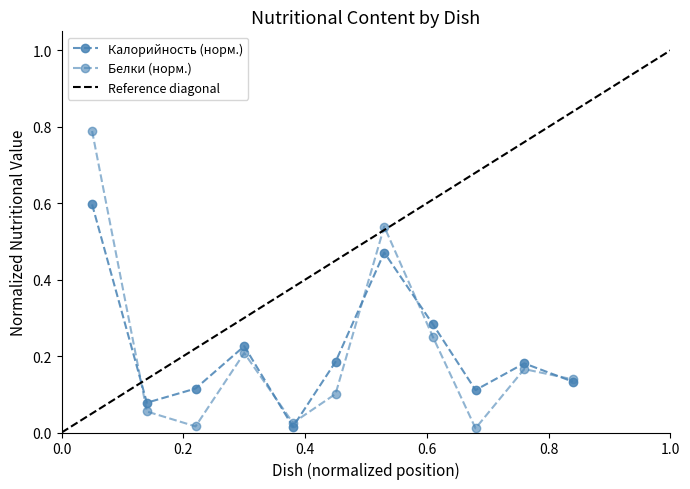

What is the difference between the second highest and minimum values in the Калорийность (норм.) series?

0.5